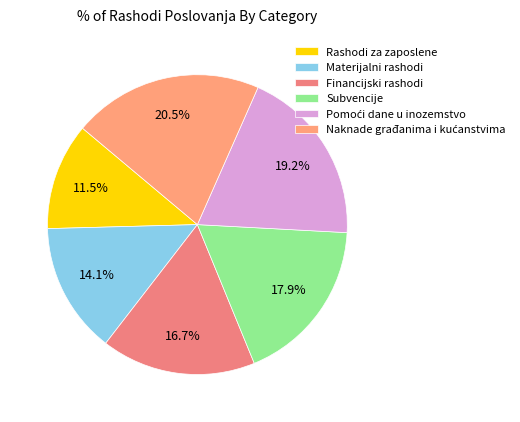

Count the number of slices in the pie.

6